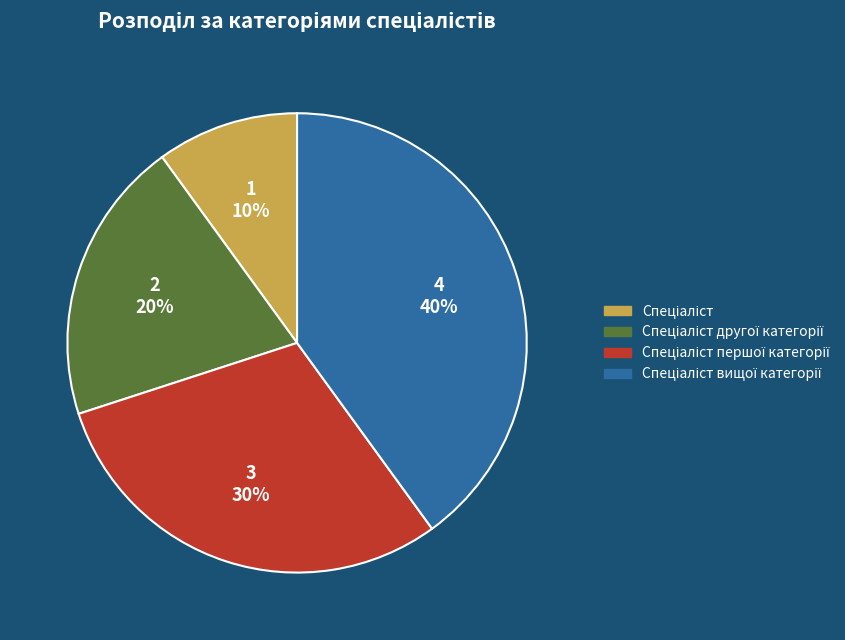

Is there any slice that represents more than half of the pie?

No